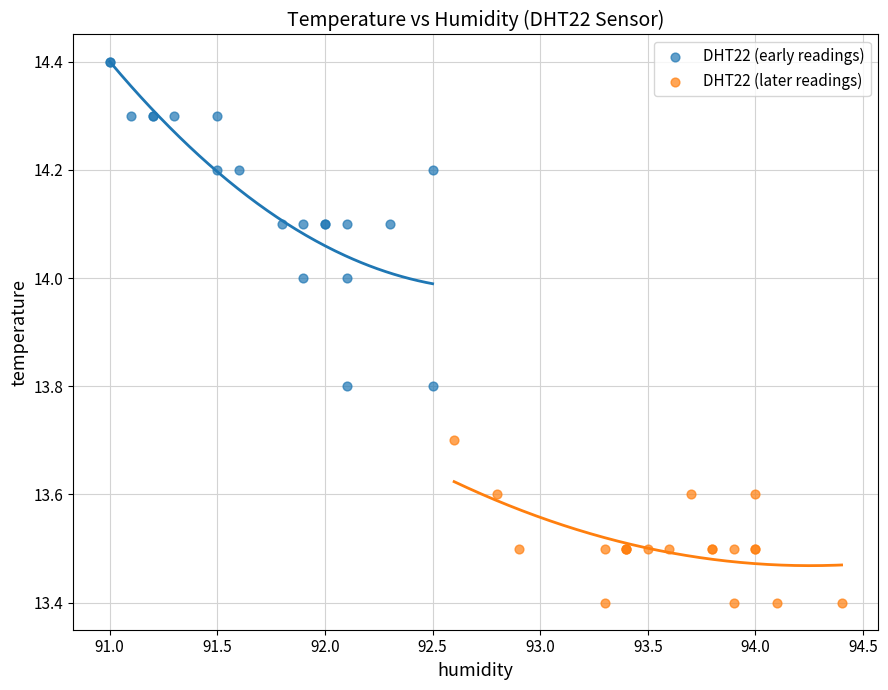

Which series reaches the minimum Y coordinate?

DHT22 (later readings)